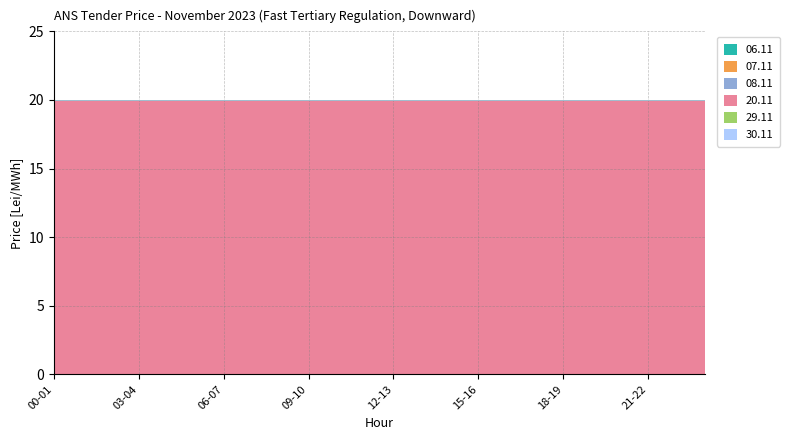

What are all the series names shown in the legend?

06.11, 07.11, 08.11, 20.11, 29.11, 30.11